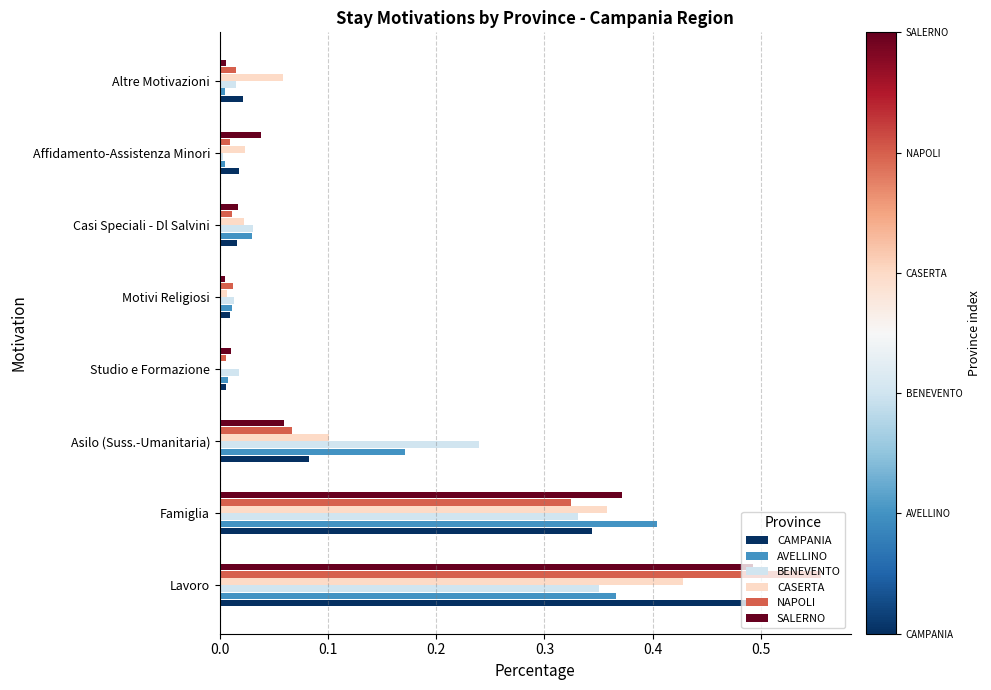

What are all the series names shown in the legend?

CAMPANIA, AVELLINO, BENEVENTO, CASERTA, NAPOLI, SALERNO